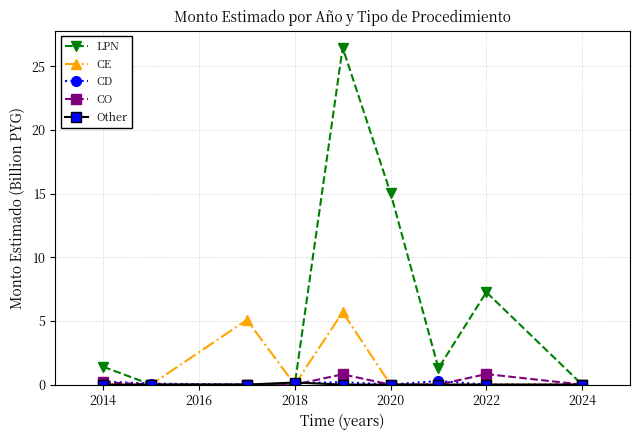

Which series has the largest total across all categories?

LPN